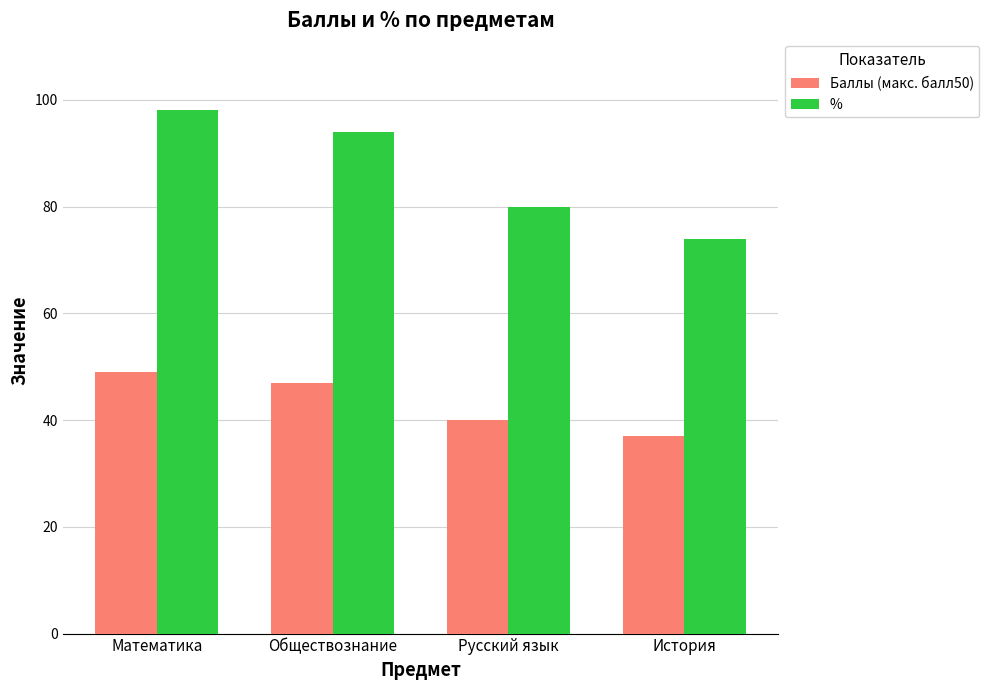

At which label is Баллы (макс. балл50) closest to 43?

Русский язык